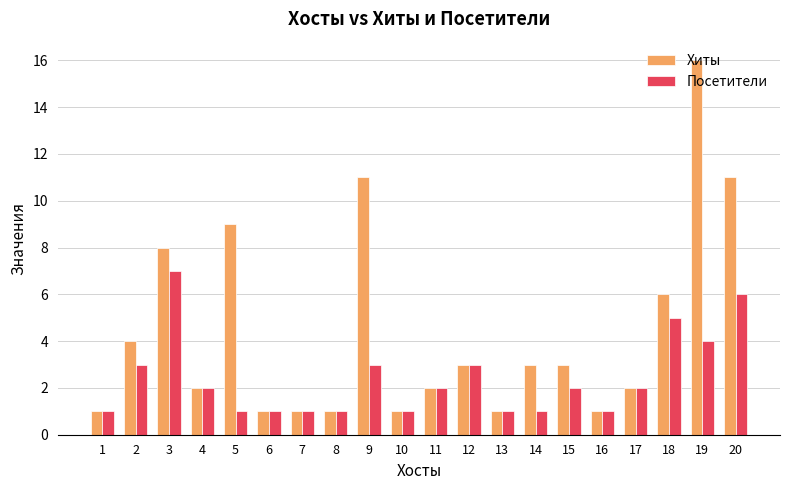

Which series changed the most between 10 and 18?

Хиты